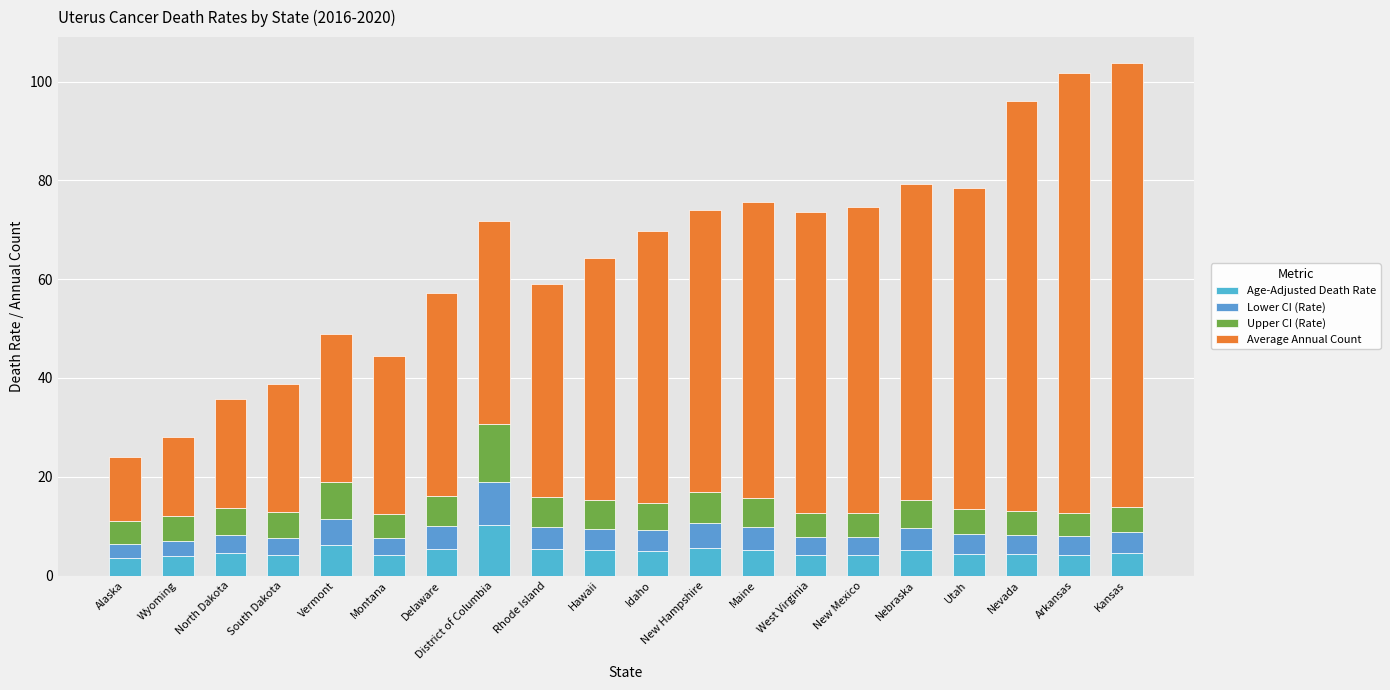

At which label does Lower CI (Rate) first exceed 4?

Vermont